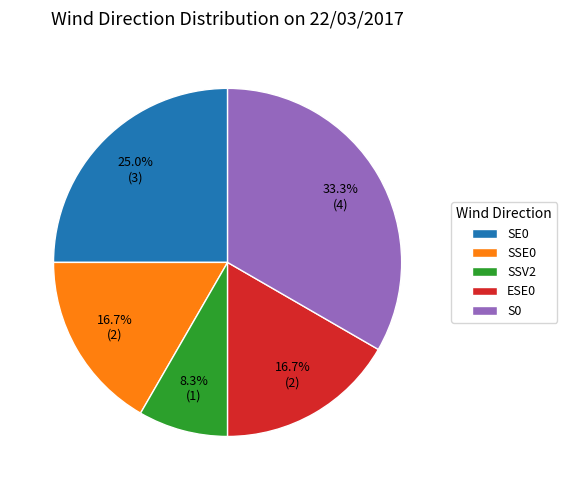

How many slices are in this pie chart?

5